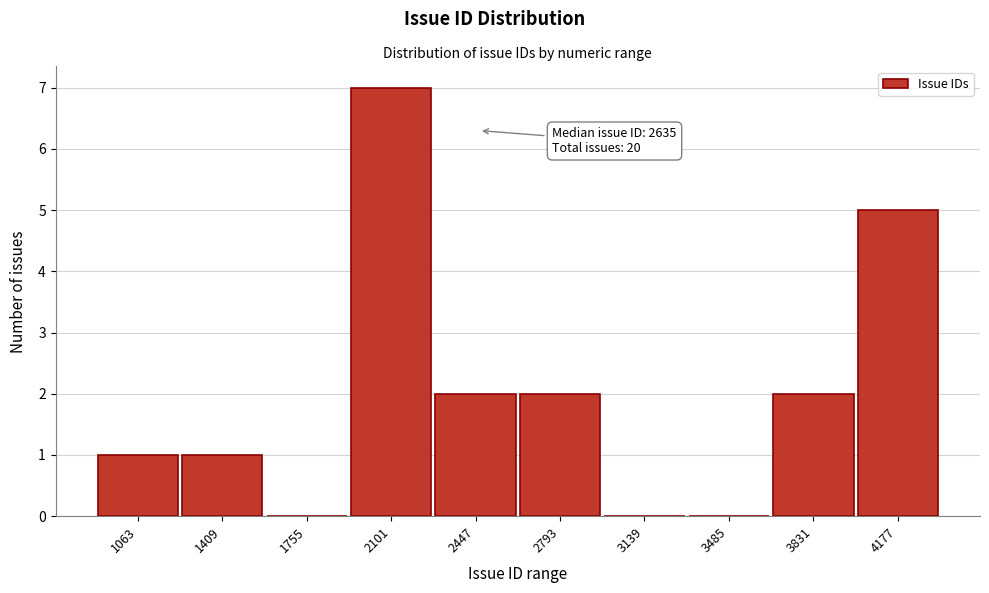

Reading right to left, what are all the values shown in this chart?

4177=5	3831=2	3485=0	3139=0	2793=2	2447=2	2101=7	1755=0	1409=1	1063=1